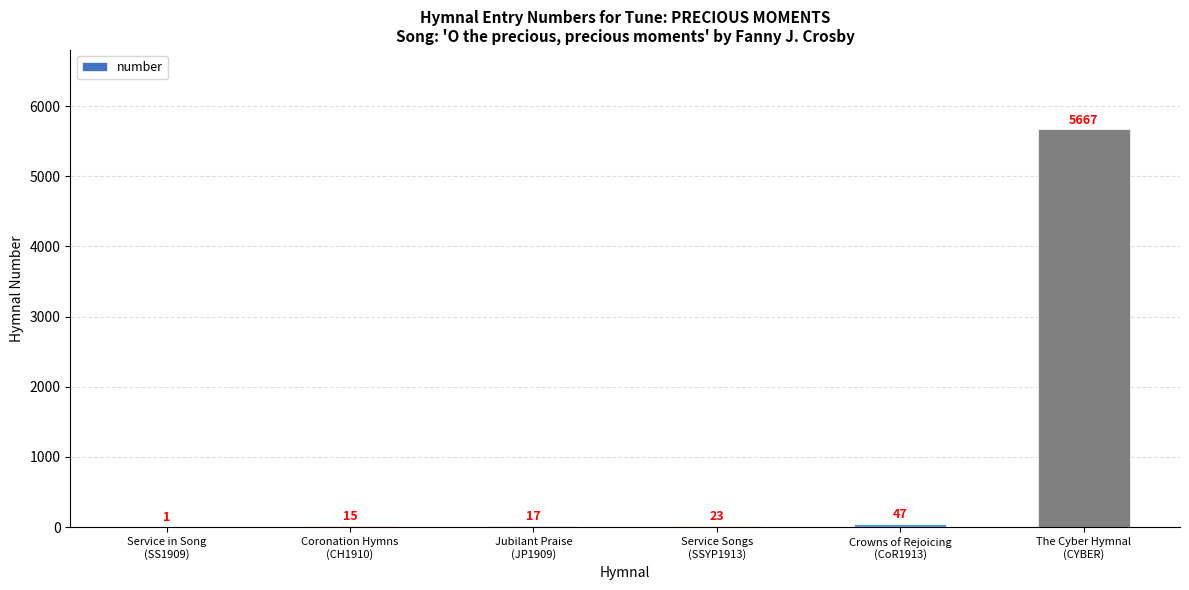

What is the sum of the values at Crowns of Rejoicing
(CoR1913) and Jubilant Praise
(JP1909)?

64